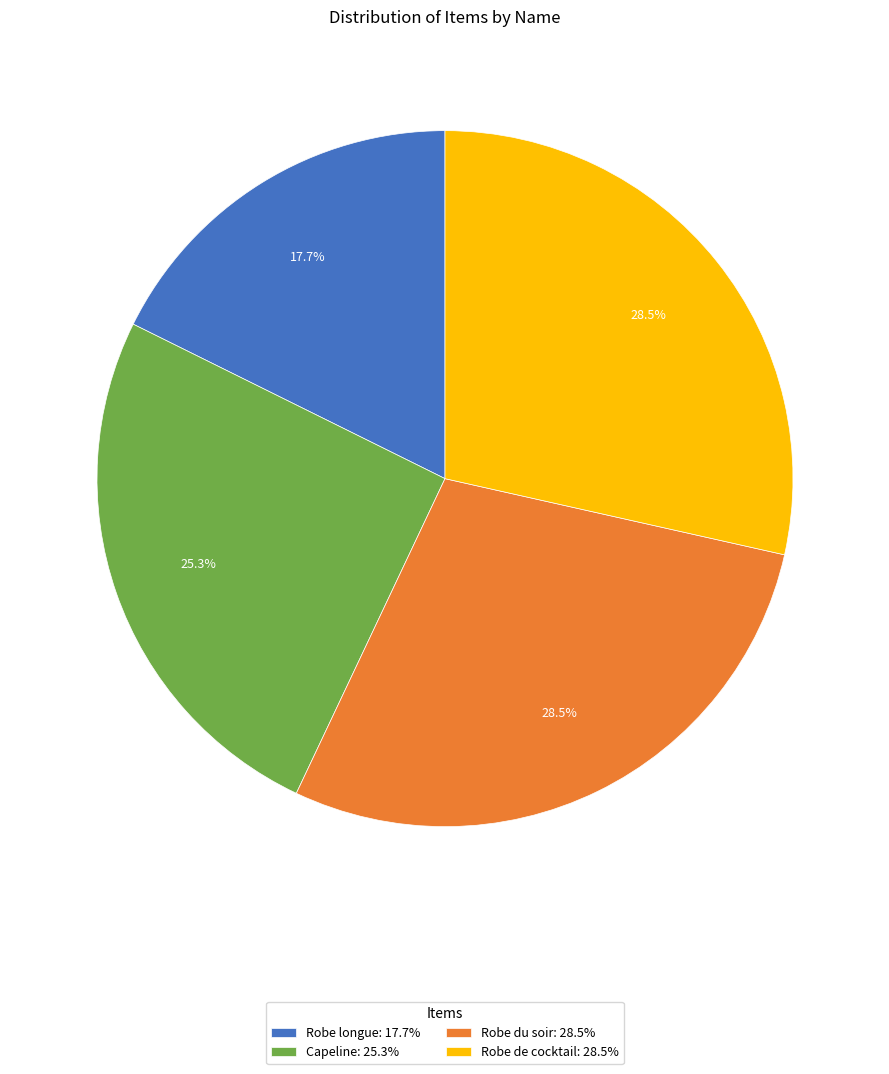

What percentage is the Robe longue slice, to the nearest percent?

18%